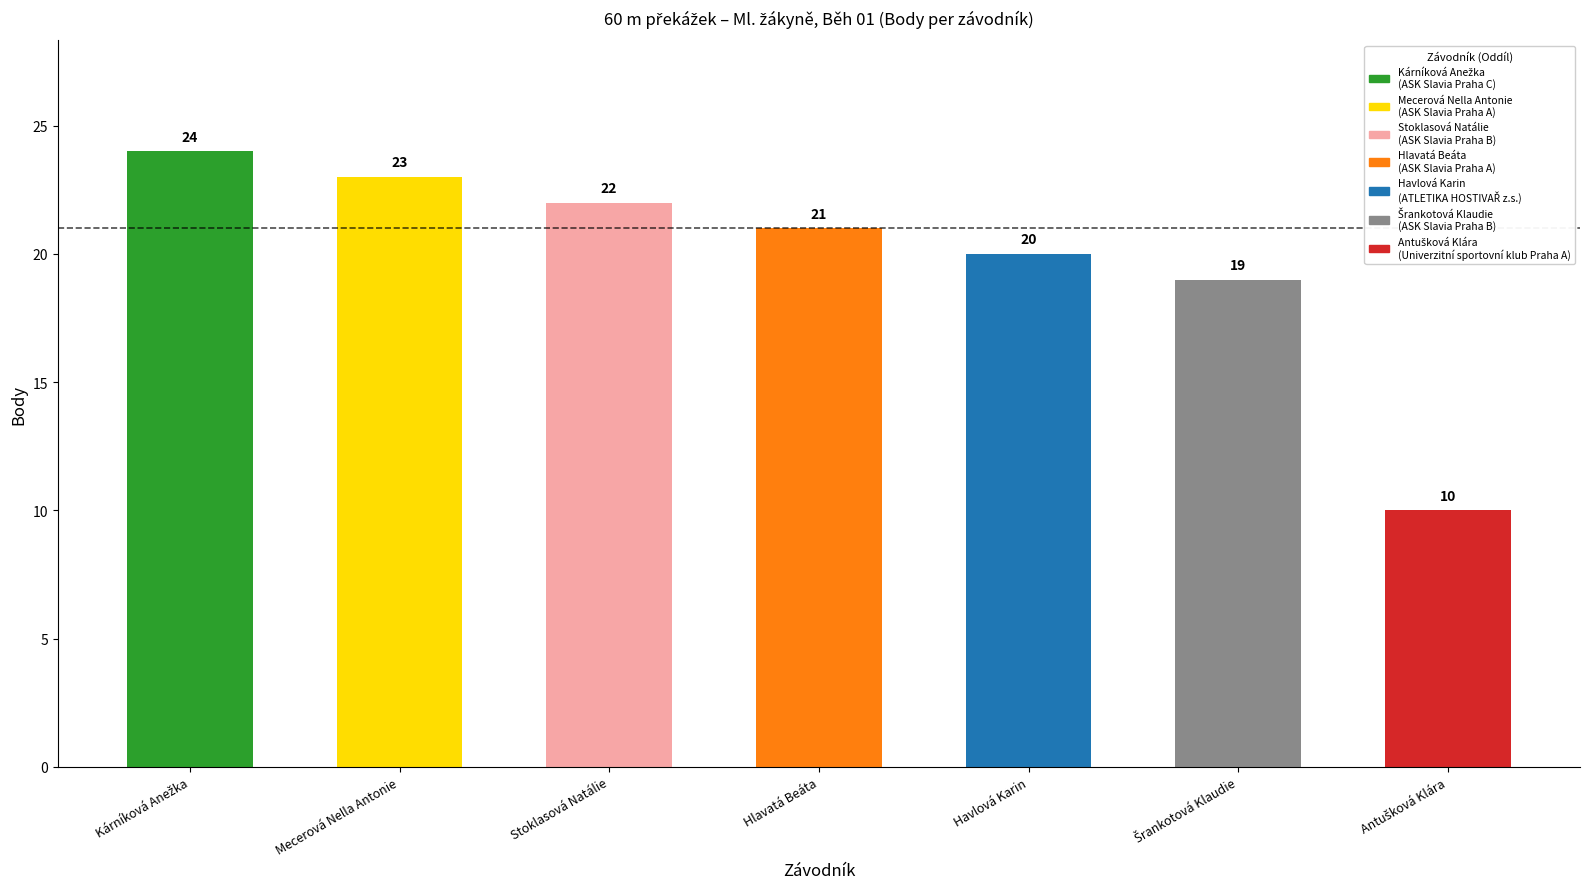

What is the smallest value displayed?

10